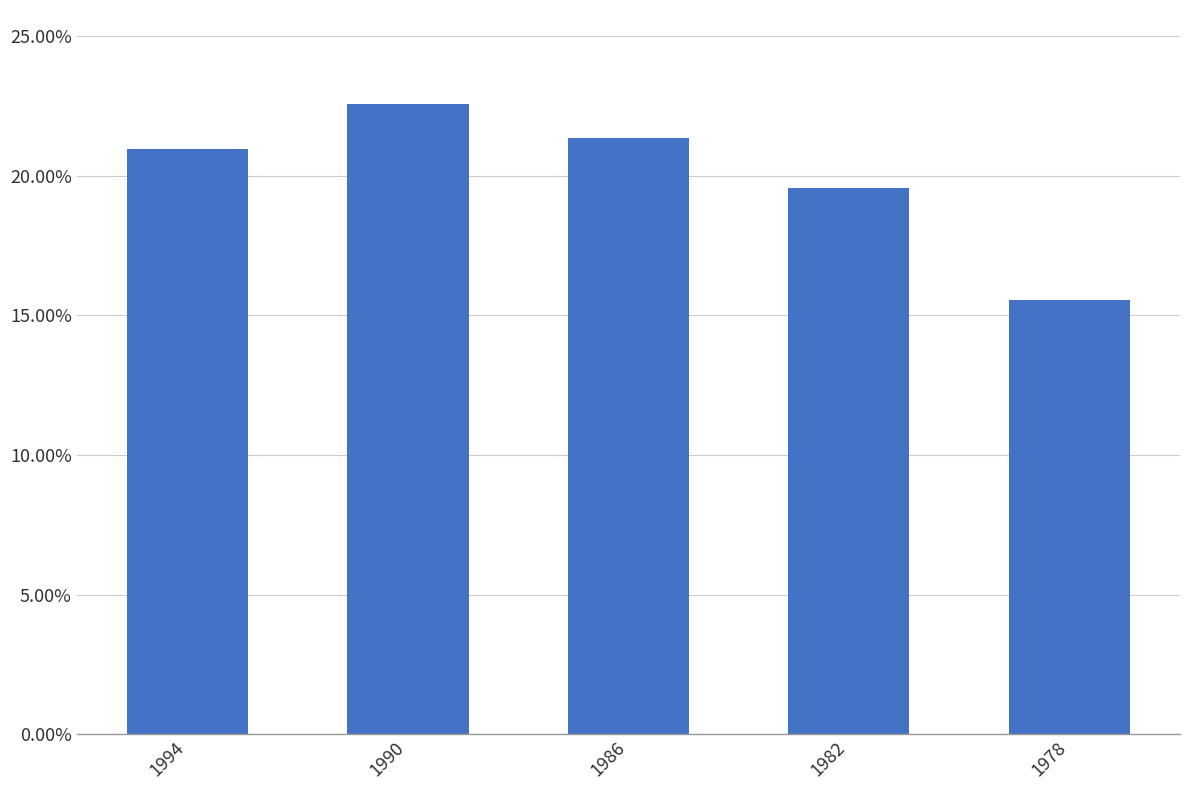

Rank the categories by value from highest to lowest.

1990, 1986, 1994, 1982, 1978